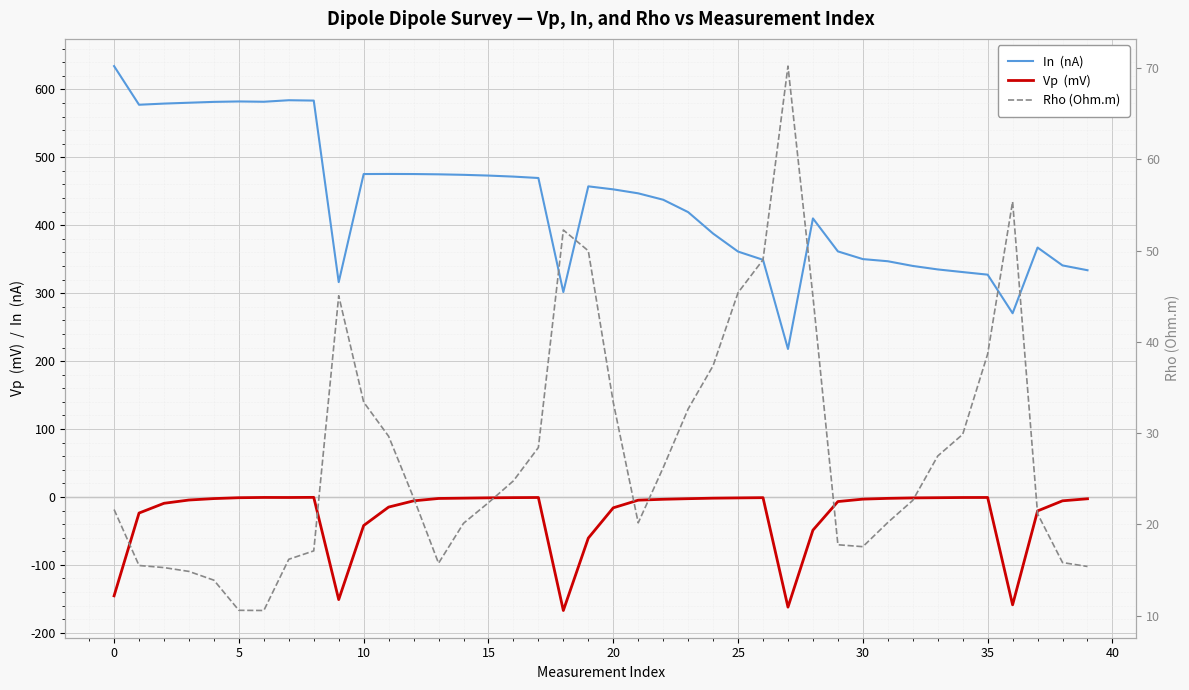

What is the approximate value of Vp  (mV) at 29?

-6.8